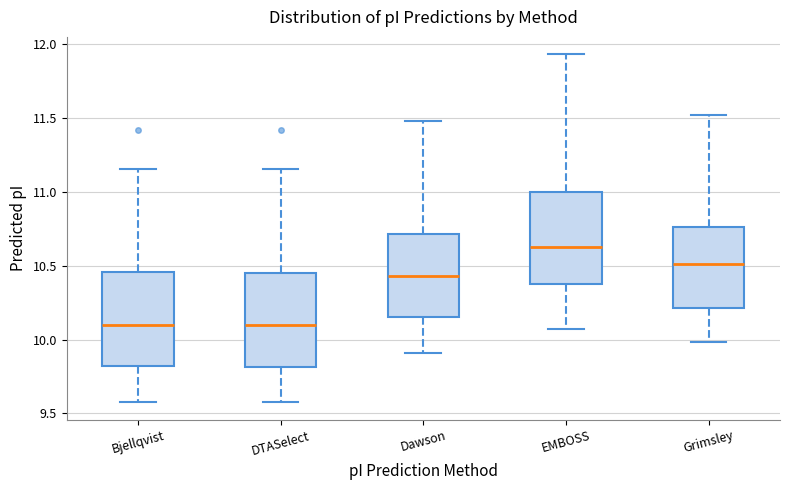

Where is the lower edge of the box for EMBOSS on the y-axis? The values are not printed on the chart, so give them approximately, as read against the axis.

10.40